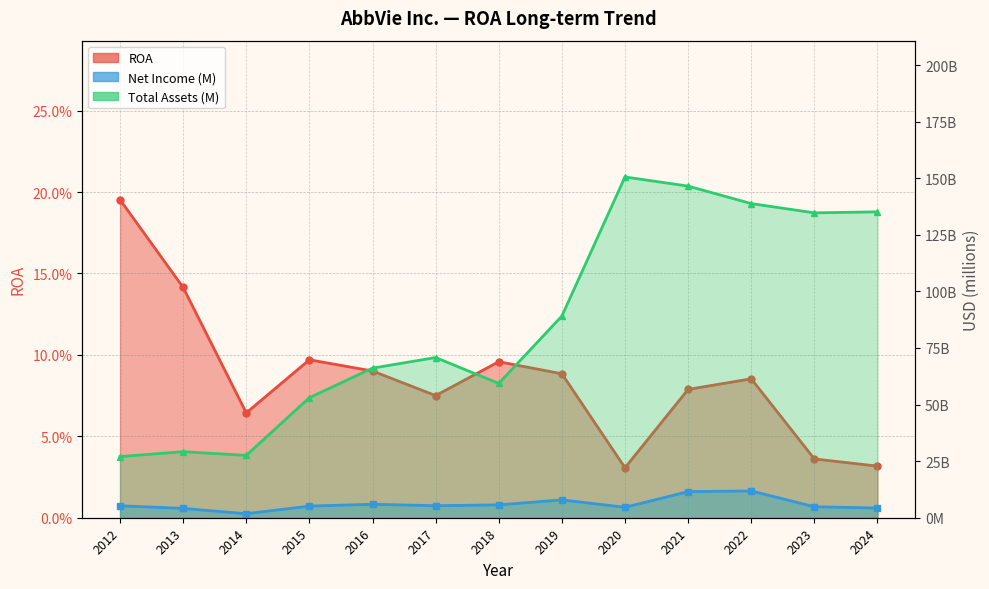

Reading left to right, extract all data points from this chart.

ROA: 2012=0.2	2013=0.1	2014=0.1	2015=0.1	2016=0.1	2017=0.1	2018=0.1	2019=0.1	2020=0.0	2021=0.1	2022=0.1	2023=0.0	2024=0.0
Net Income (B): 2012=5275.0	2013=4128.0	2014=1774.0	2015=5144.0	2016=5953.0	2017=5309.0	2018=5687.0	2019=7882.0	2020=4616.0	2021=11542.0	2022=11836.0	2023=4863.0	2024=4278.0
Total Assets (B): 2012=27008.0	2013=29198.0	2014=27547.0	2015=53050.0	2016=66099.0	2017=70786.0	2018=59352.0	2019=89115.0	2020=150565.0	2021=146529.0	2022=138805.0	2023=134711.0	2024=135161.0